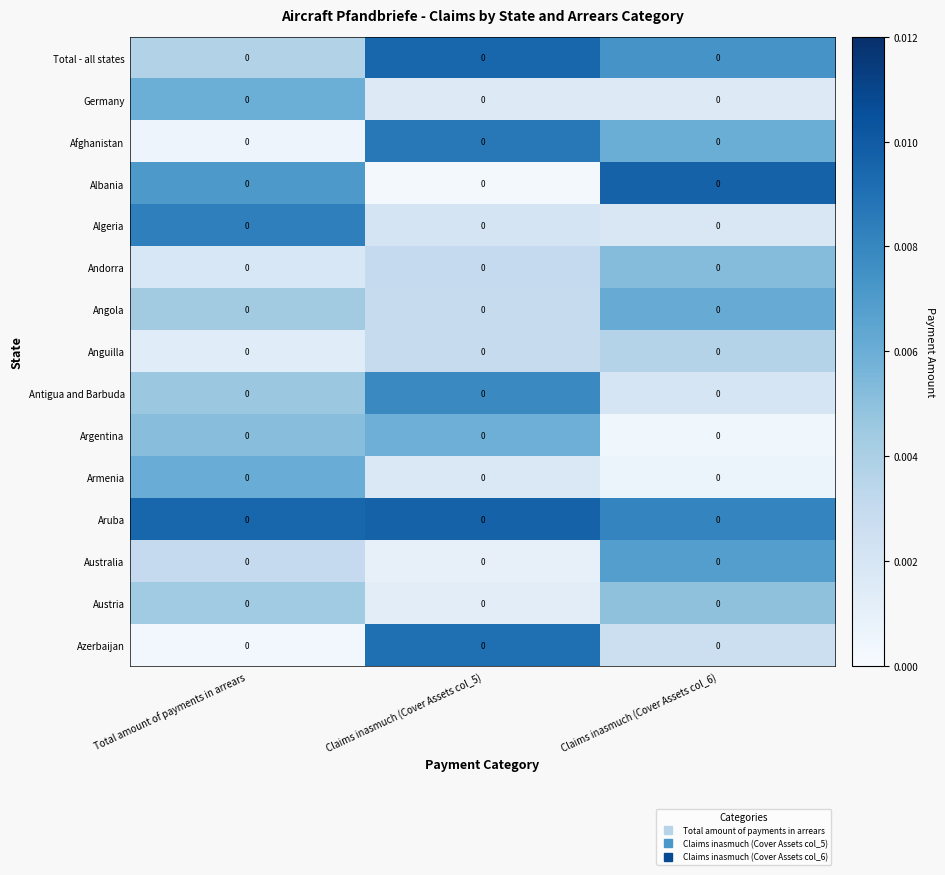

The value of Afghanistan at Total amount of payments in arrears is 0.0. True or false?

True